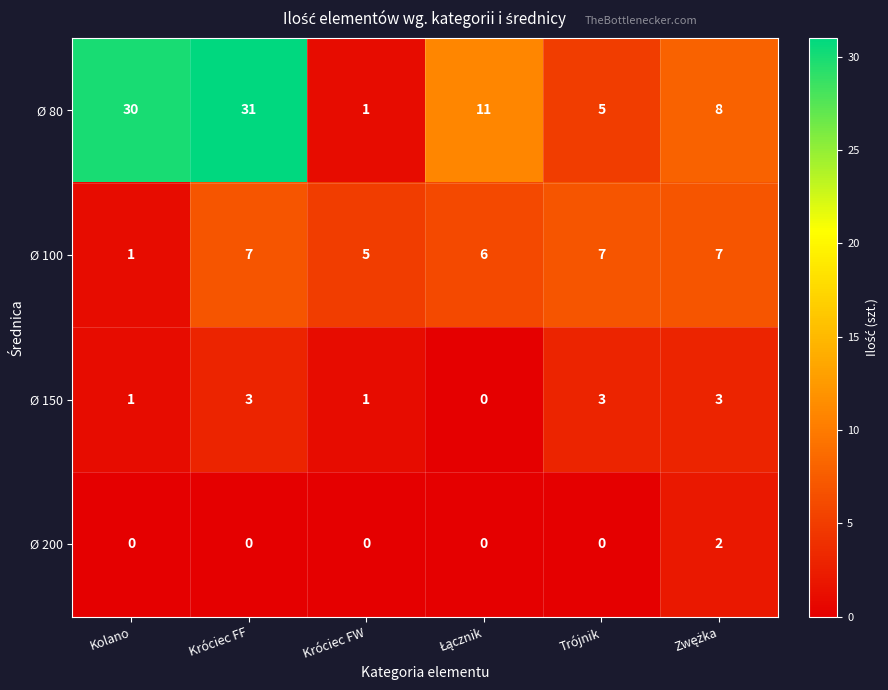

Which series has the largest range (max minus min)?

Ø 80